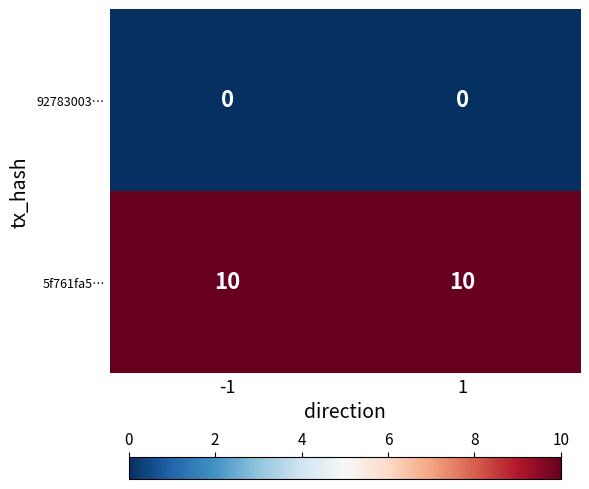

At how many categories does at least one series exceed 3?

2